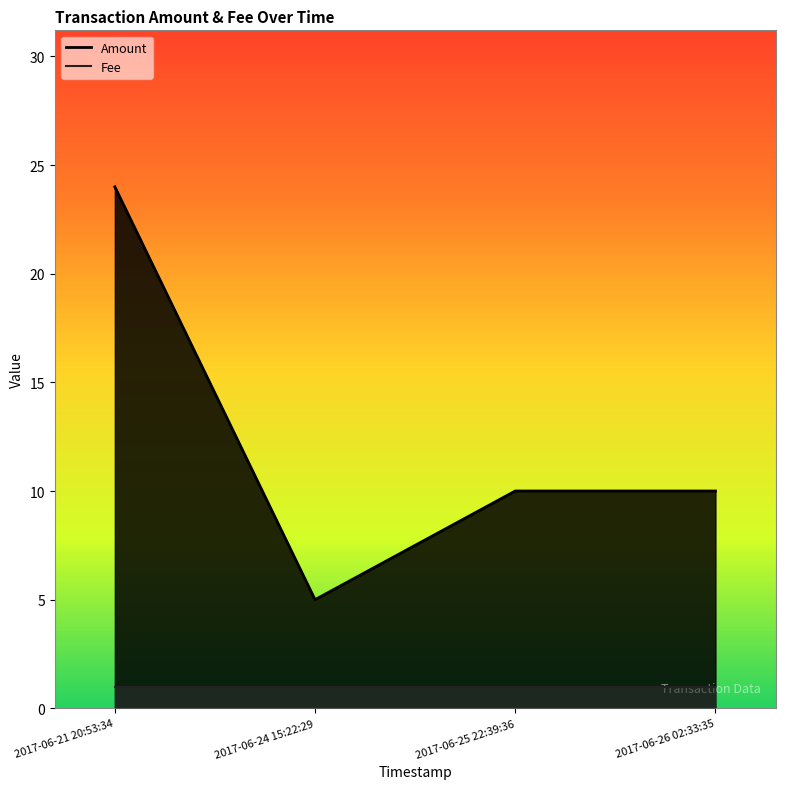

At how many categories does at least one series exceed 11?

1